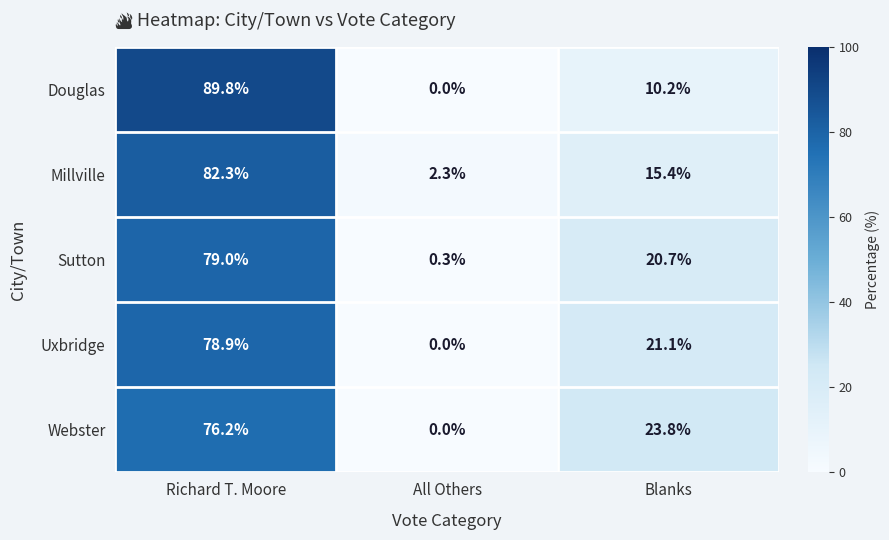

At Blanks, list the series in order from largest to smallest.

Webster, Uxbridge, Sutton, Millville, Douglas